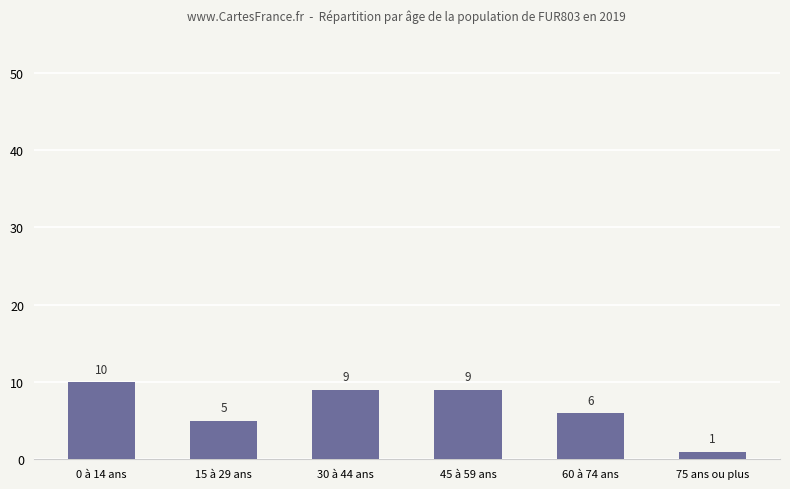

What is the value of the 1st bar from the left?

10